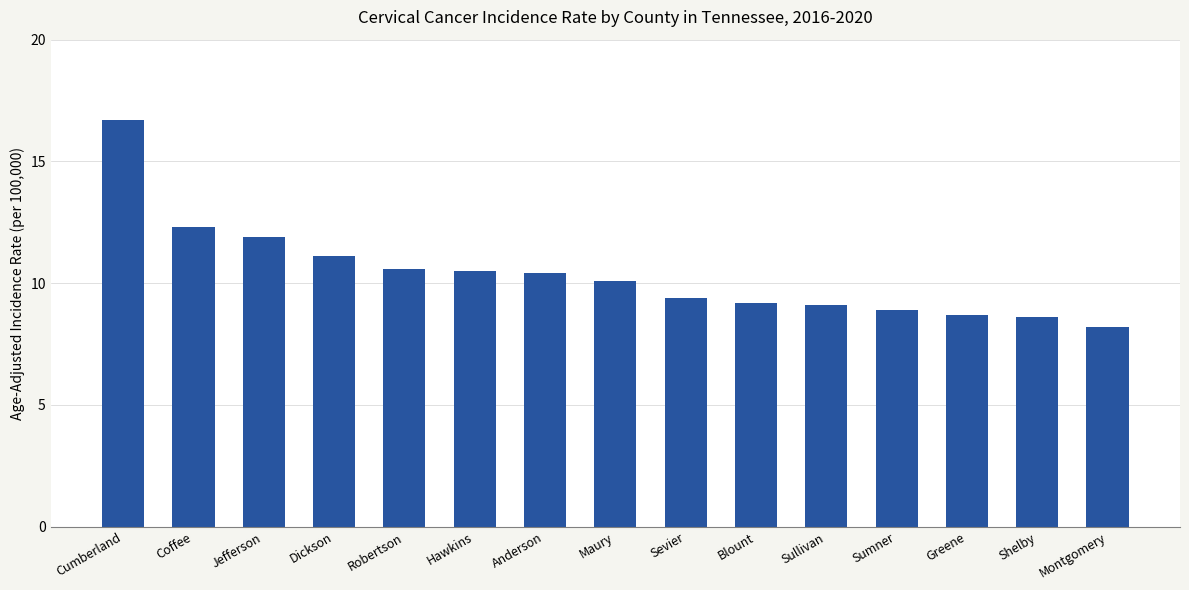

Reading left to right, transcribe all the data shown in this chart.

Cumberland=16.7	Coffee=12.3	Jefferson=11.9	Dickson=11.1	Robertson=10.6	Hawkins=10.5	Anderson=10.4	Maury=10.1	Sevier=9.4	Blount=9.2	Sullivan=9.1	Sumner=8.9	Greene=8.7	Shelby=8.6	Montgomery=8.2